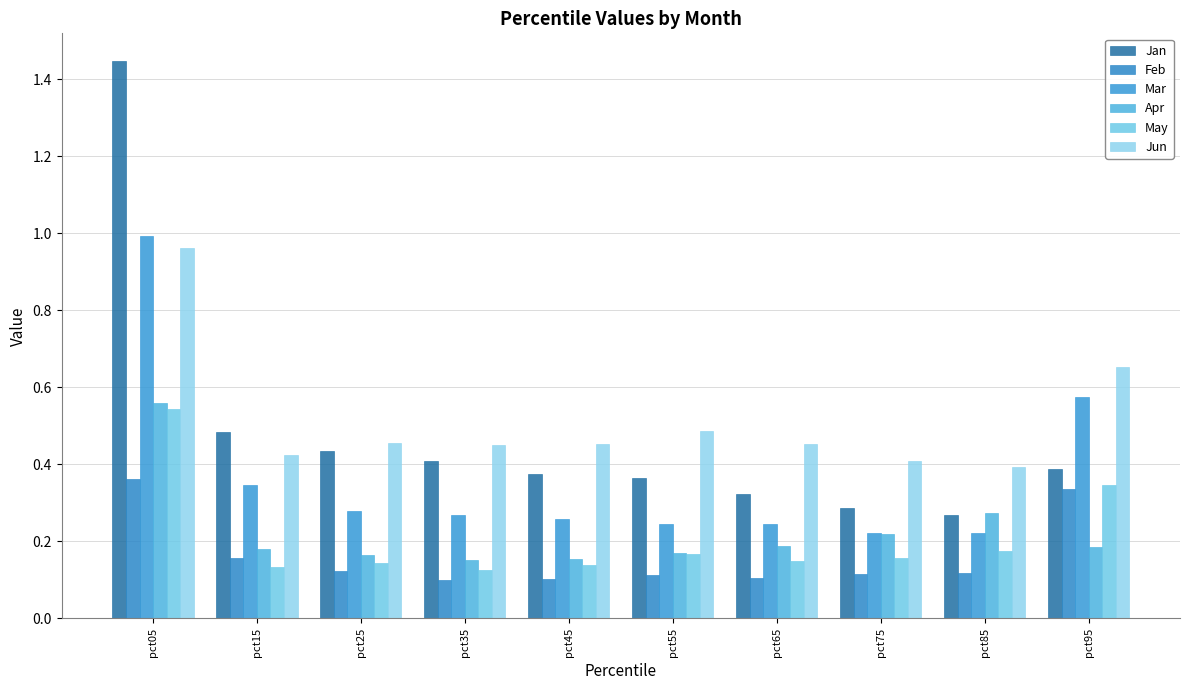

What is the sum of the Jun values at pct55 and pct05?

1.5